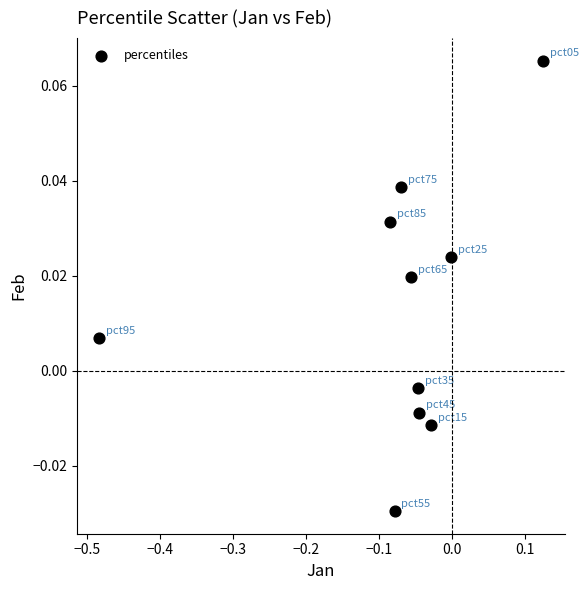

What is the range of X values (max minus min)?

0.6